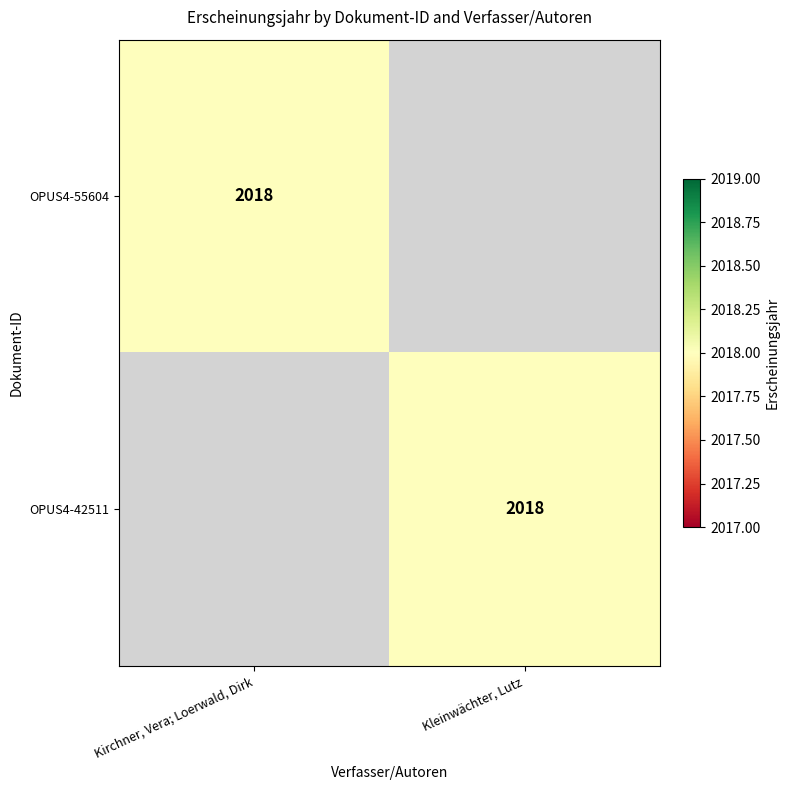

The OPUS4-42511 series shows 2925 at Kleinwächter, Lutz. True or false?

False